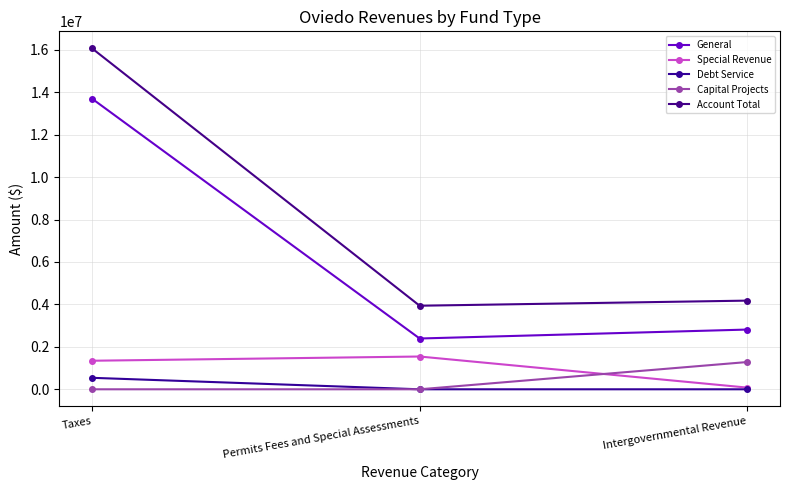

What are all the series names shown in the legend?

General, Special Revenue, Debt Service, Capital Projects, Account Total